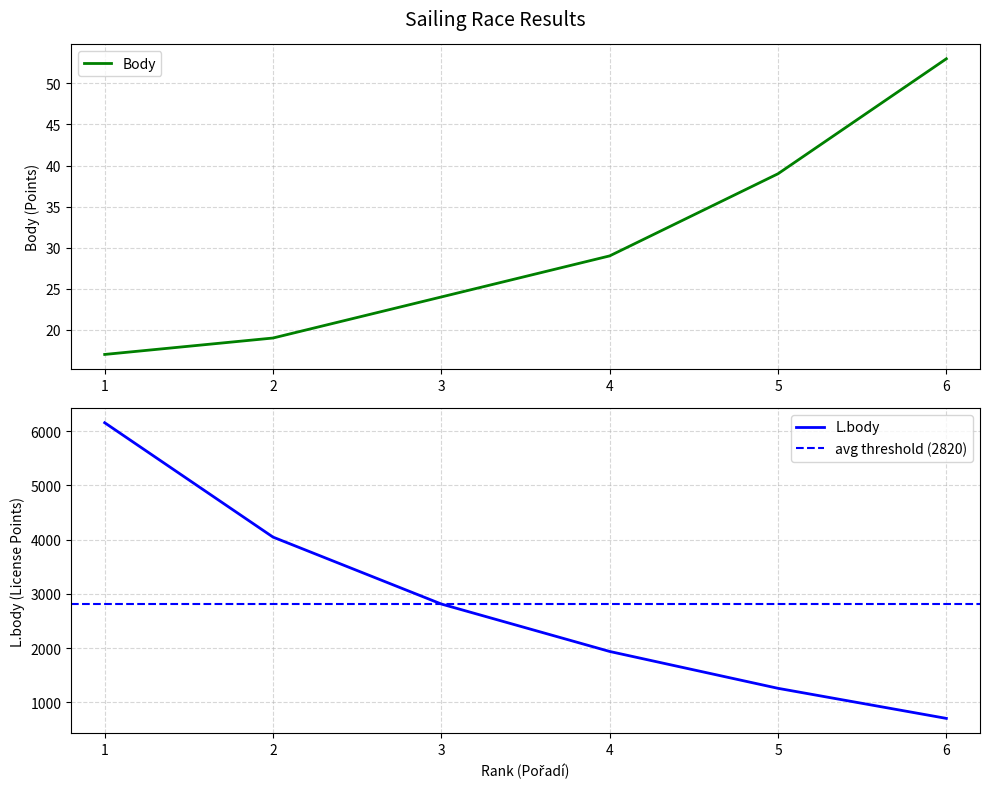

The L.body series shows 707 at 6. True or false?

True